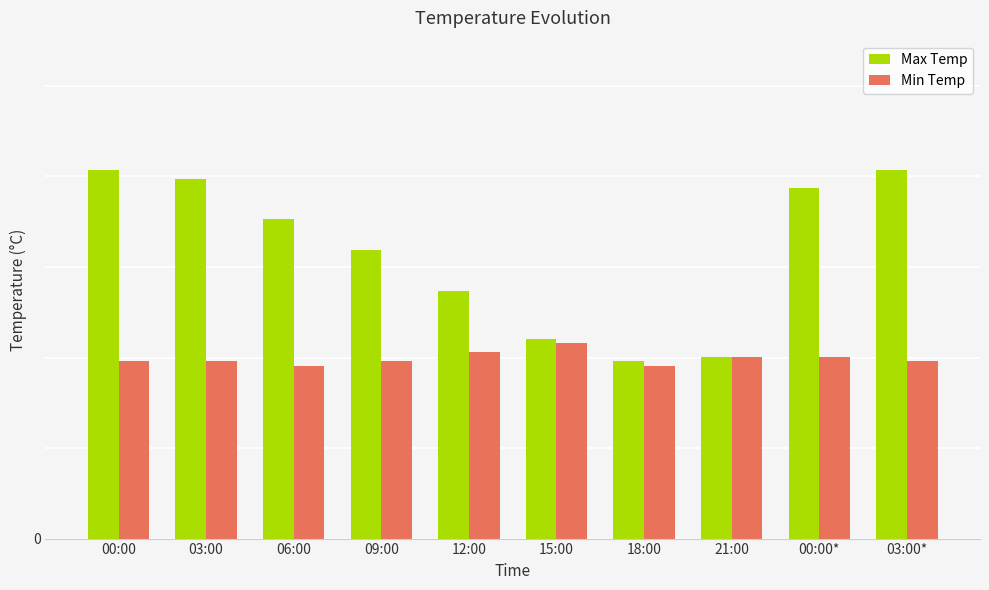

What is the minimum value for Min Temp?

19.1